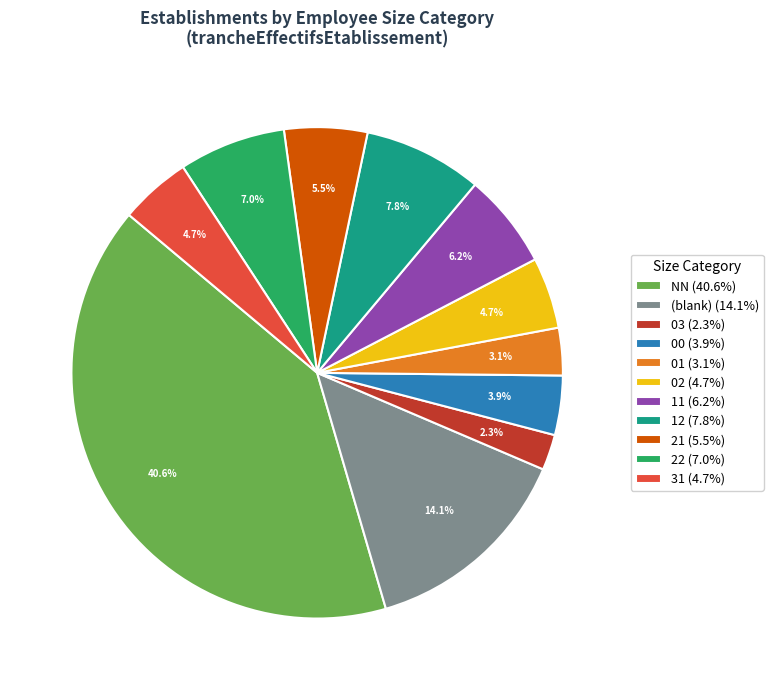

How many segments does this pie chart have?

11